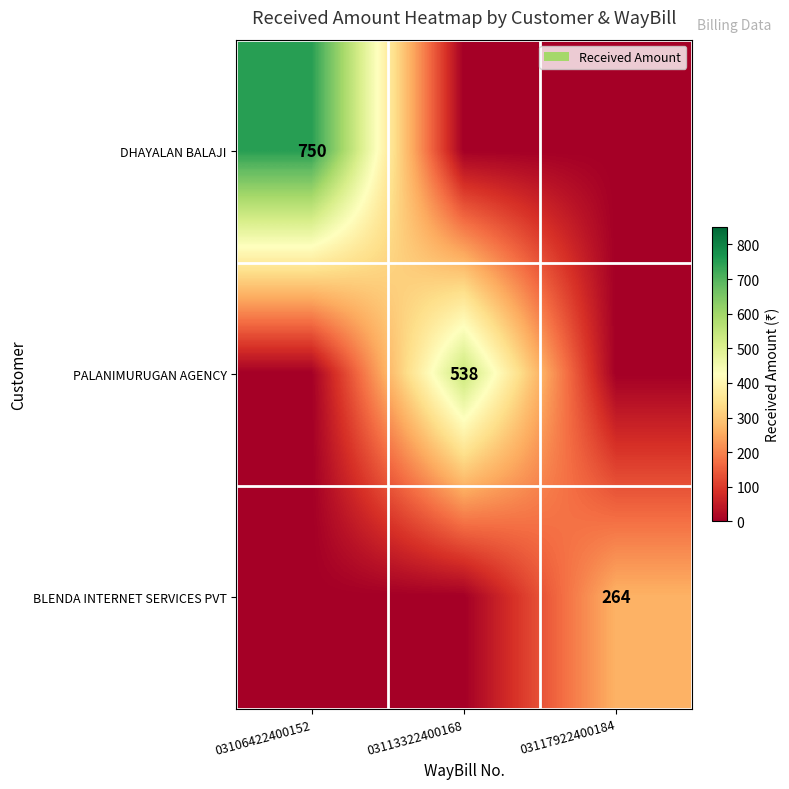

The BLENDA INTERNET SERVICES PVT series shows 264 at 03117922400184. True or false?

True